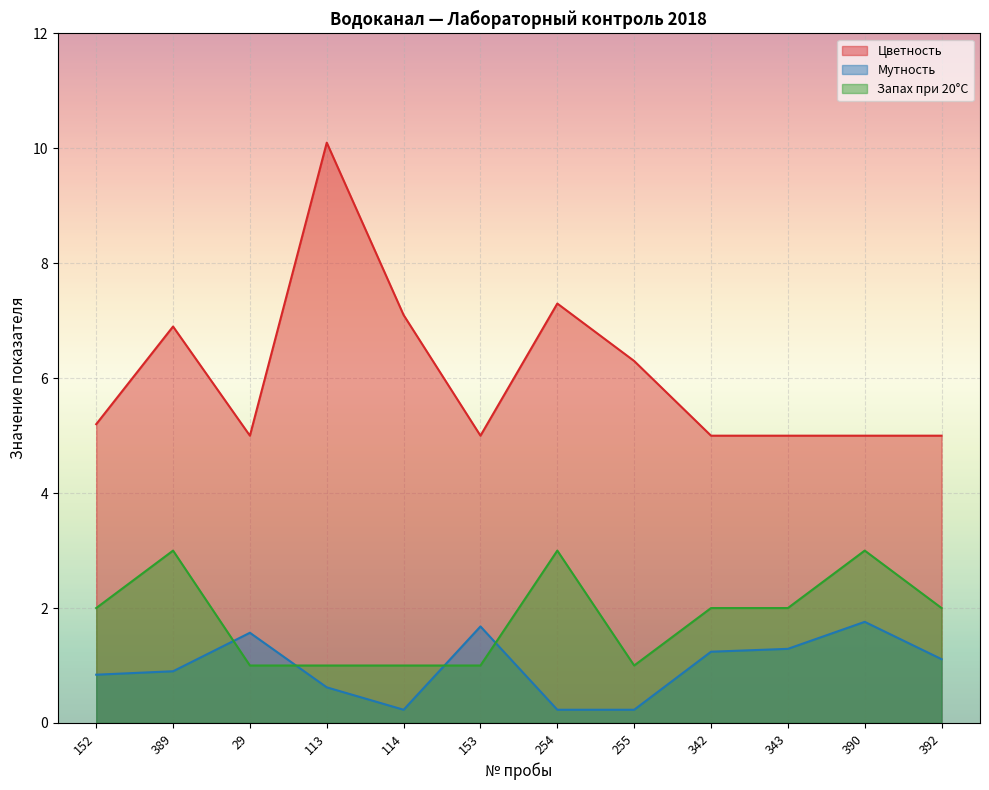

How many times do Мутность and Запах при 20°С cross each other?

4